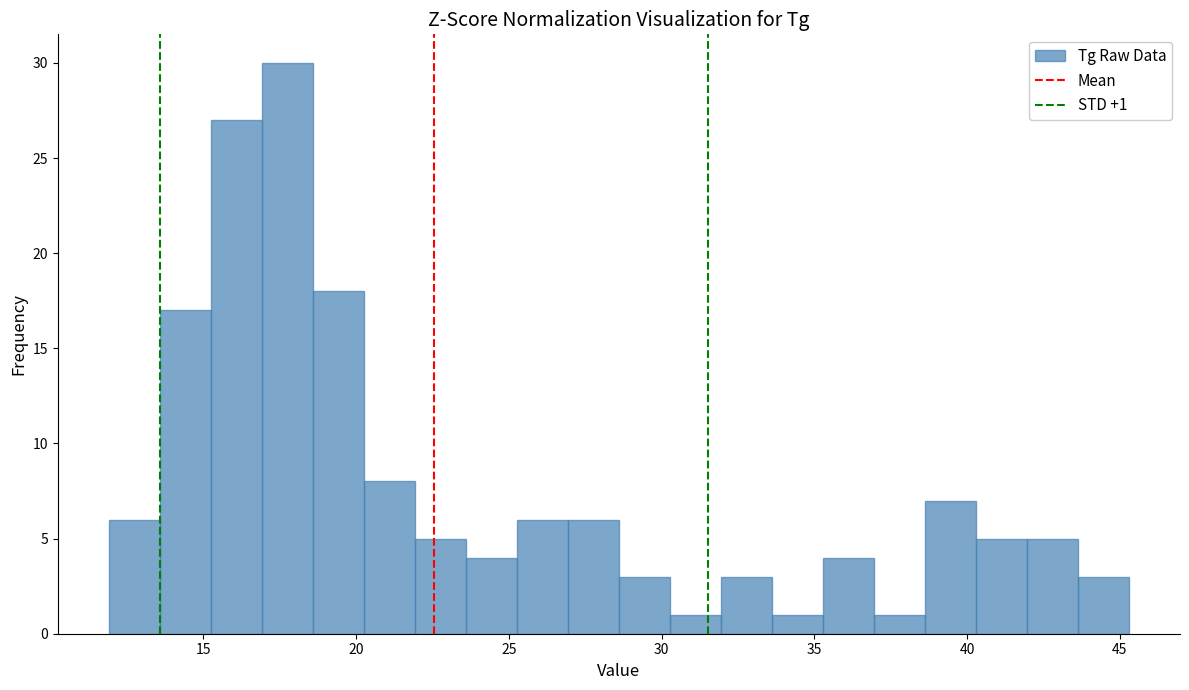

Read against the x-axis, roughly where is the centre of the tallest bar?

17.5